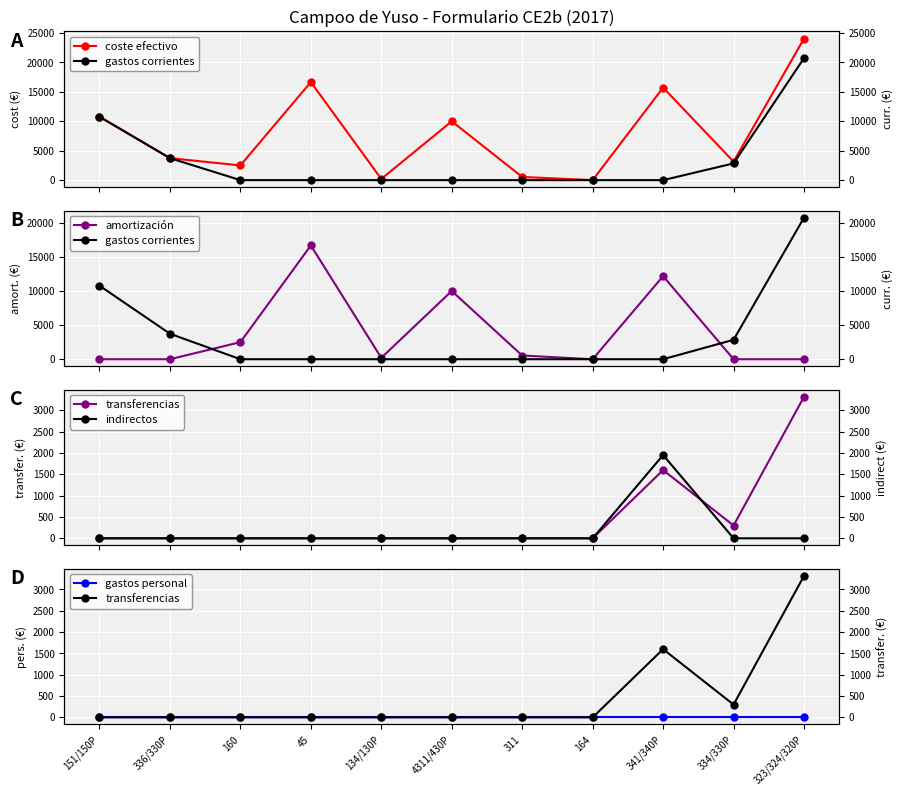

Which label corresponds to the largest value in the chart?

323/324/320P